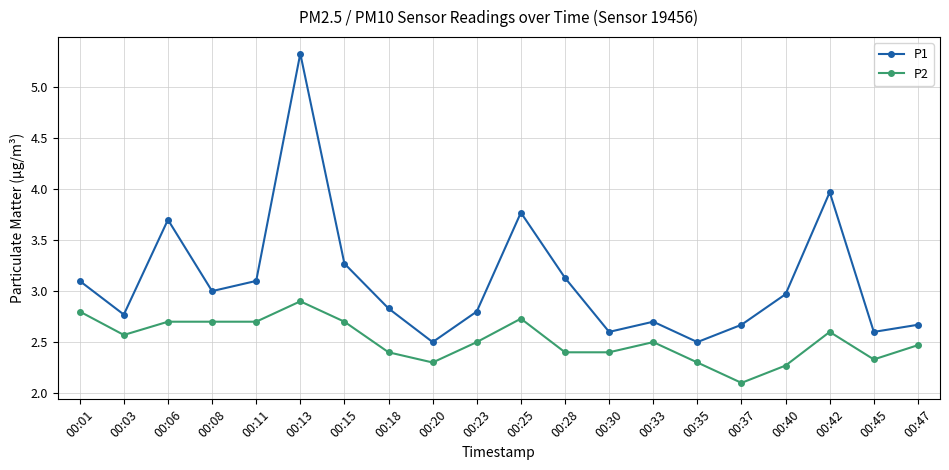

True or false: P2 has a value of 4.0 at 00:47.

False